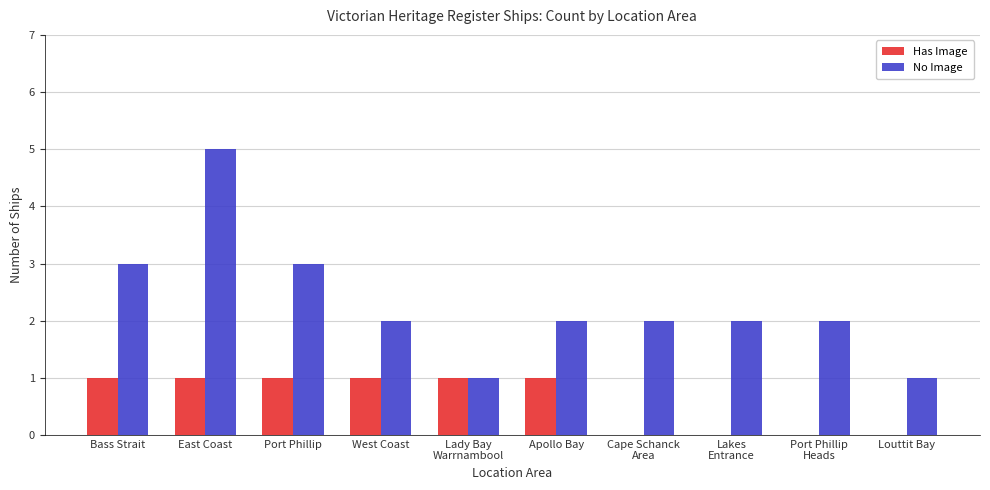

What is the sum of all No Image values?

23